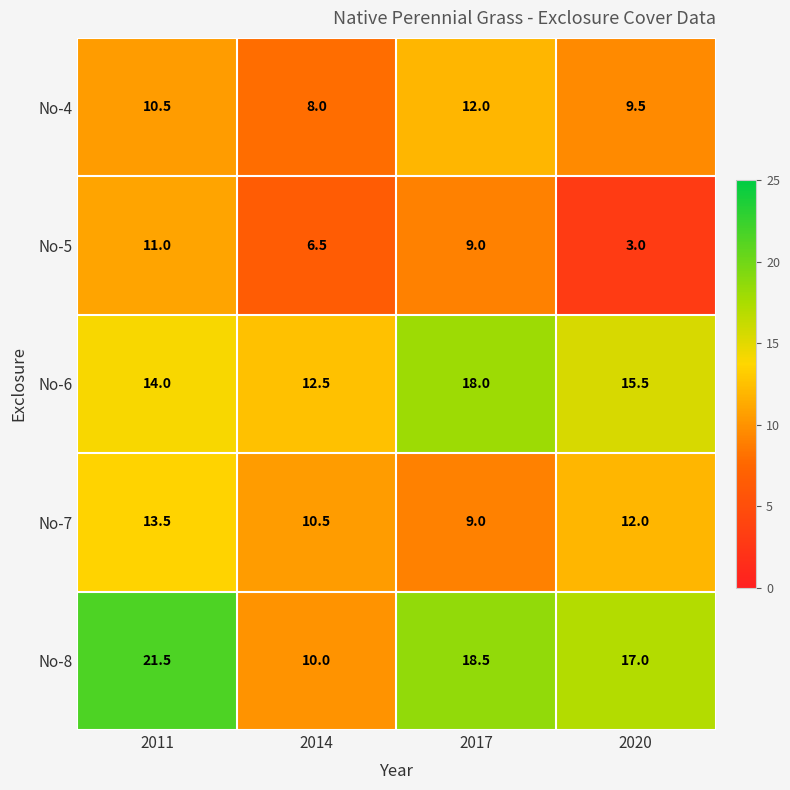

At which category is the sum across all series the highest?

2011